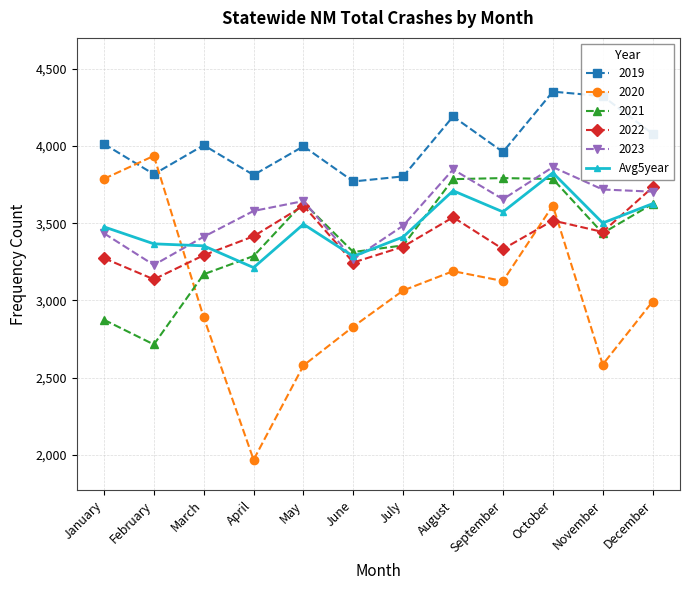

What is the minimum value shown in the chart?

1967